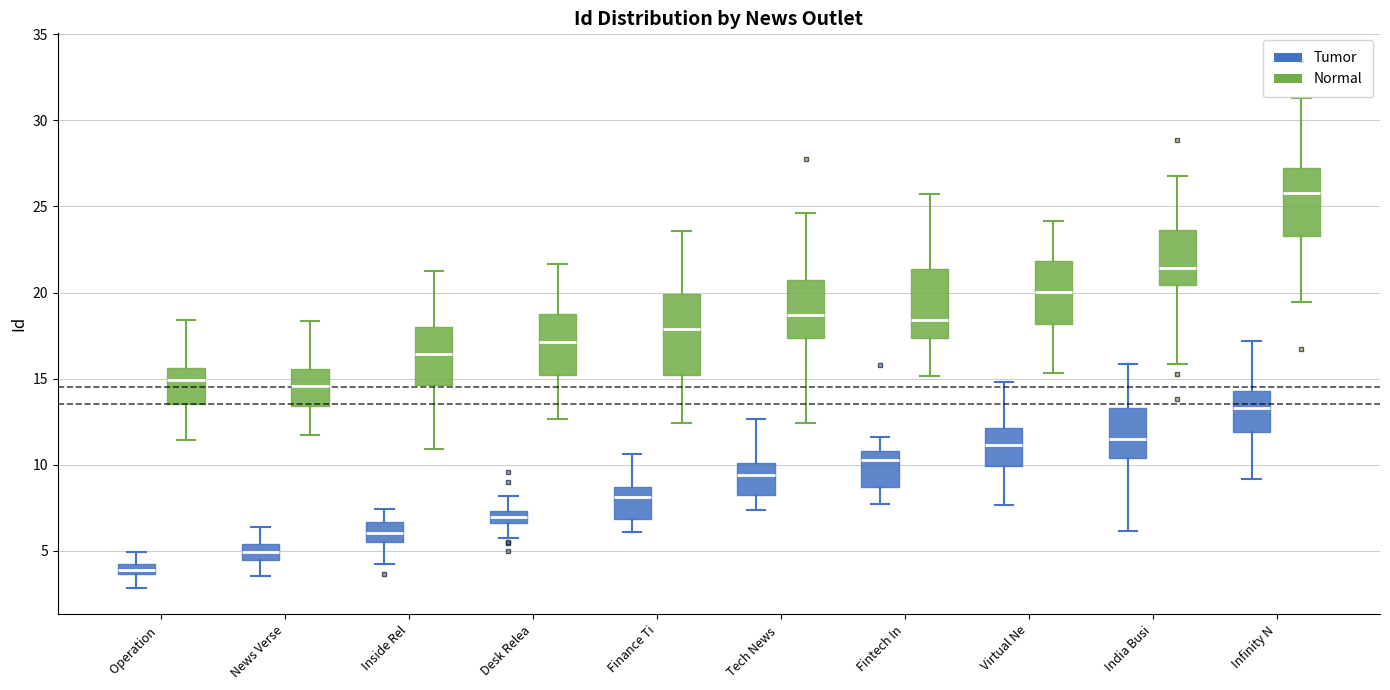

Which box is the tallest, from its lower edge to its upper edge?

Finance Ti (Normal)